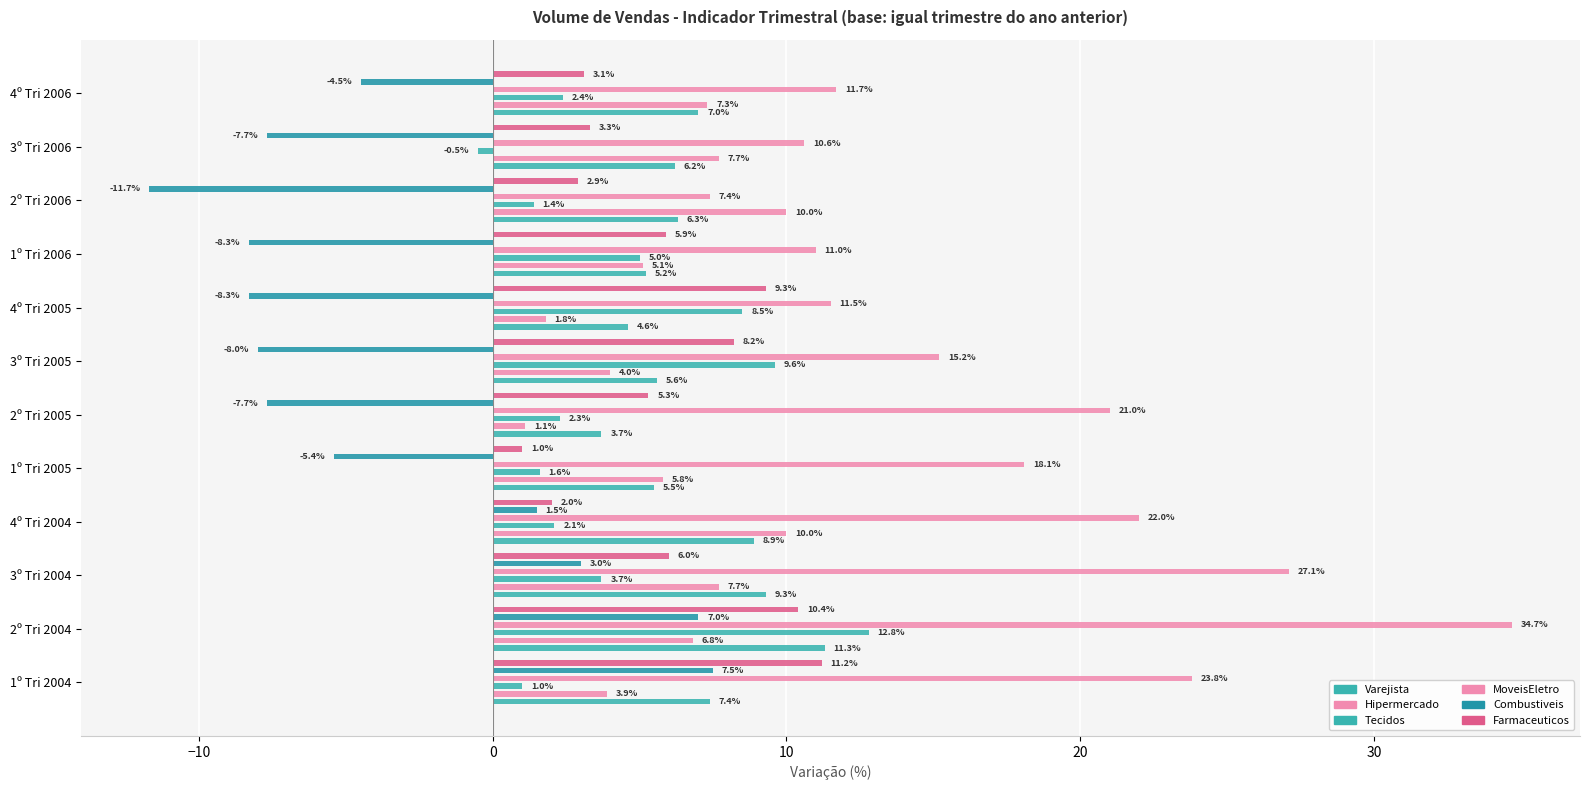

What are all the series names shown in the legend?

Varejista, Hipermercado, Tecidos, MoveisEletro, Combustiveis, Farmaceuticos